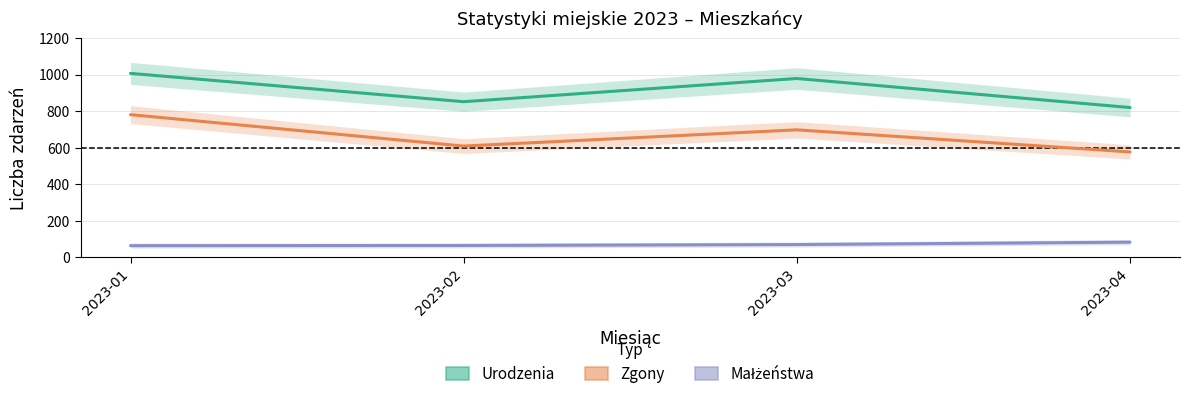

What is the difference between the maximum and second lowest values in the Urodzenia series?

155